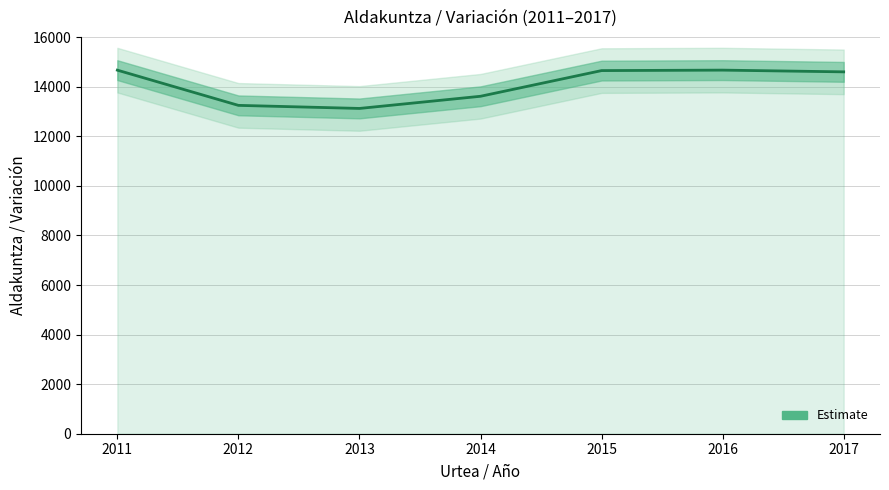

Reading left to right, what are all the values shown in this chart?

2011=14669	2012=13248	2013=13124	2014=13615	2015=14651	2016=14670	2017=14600